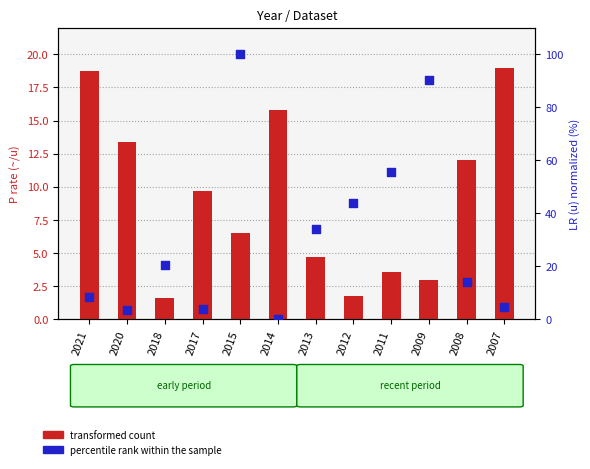

Which series contains the highest Y value?

percentile rank within the sample